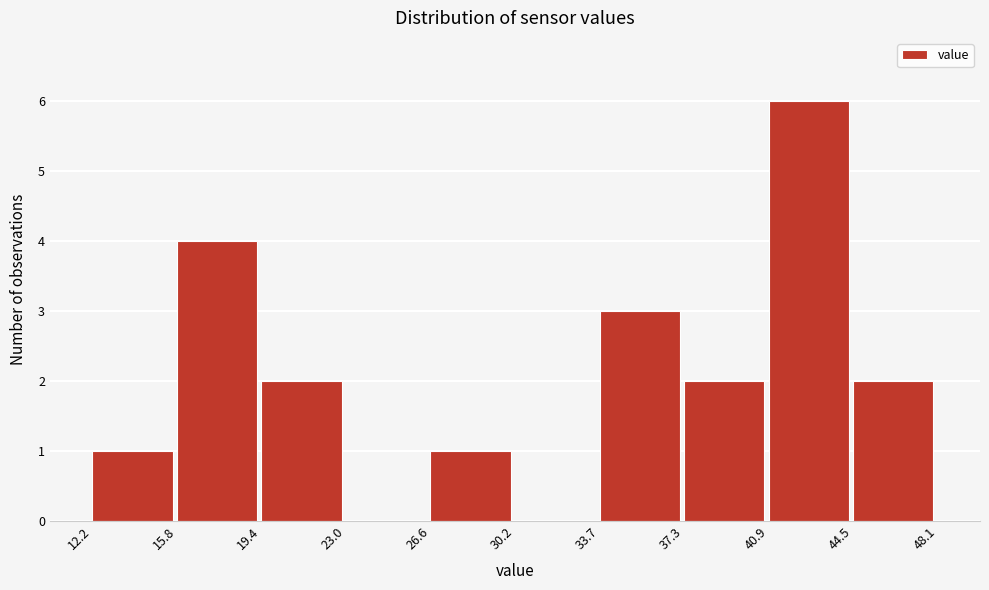

Reading left to right, list every bar in this chart as the range it spans on the x-axis followed by its height. The values are not printed on the chart, so give them approximately, as read against the axis.

12.2 to 15.8: 1
15.8 to 19.4: 4
19.4 to 23.0: 2
23.0 to 26.6: 0
26.6 to 30.2: 1
30.2 to 33.7: 0
33.7 to 37.3: 3
37.3 to 40.9: 2
40.9 to 44.5: 6
44.5 to 48.1: 2